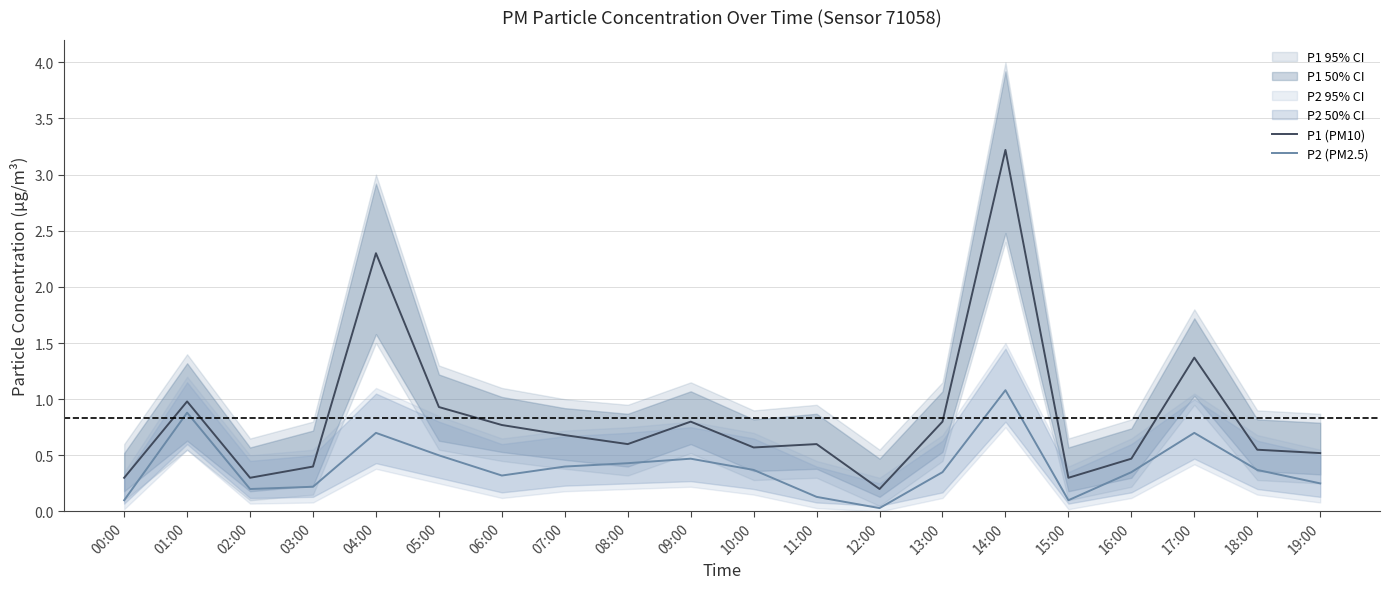

True or false: P1 (PM10) and P2 (PM2.5) intersect in this chart.

False